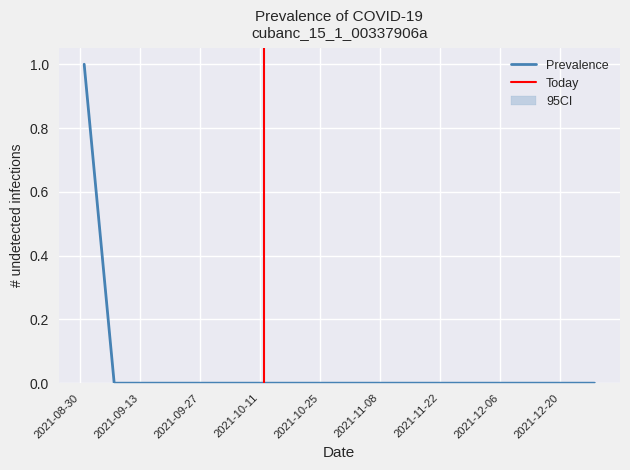

True or false: the data shows 0 at 2021-11-23.

True